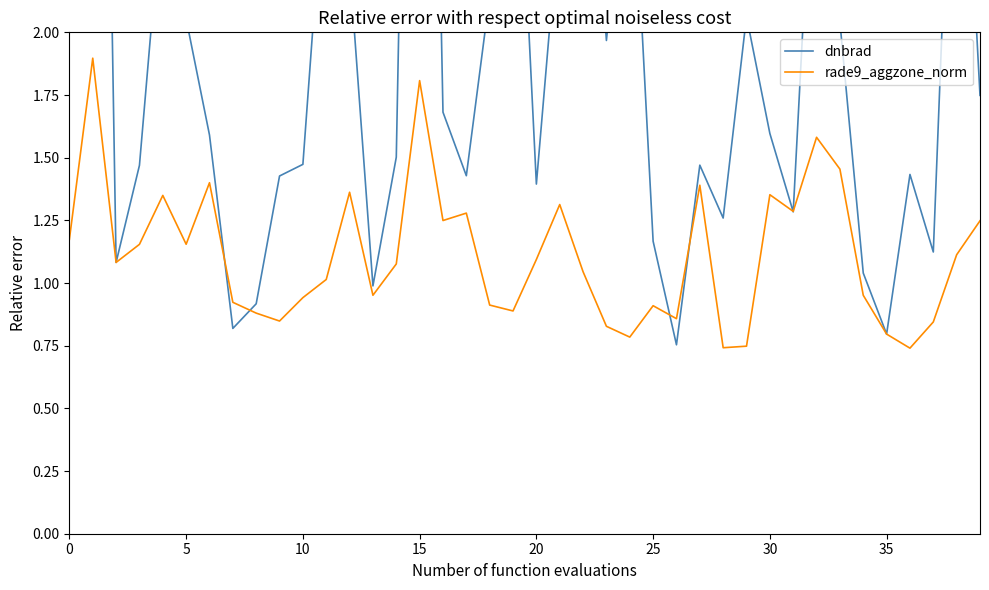

Between which two adjacent categories do dnbrad and rade9_aggzone_norm first intersect?

5 and 10